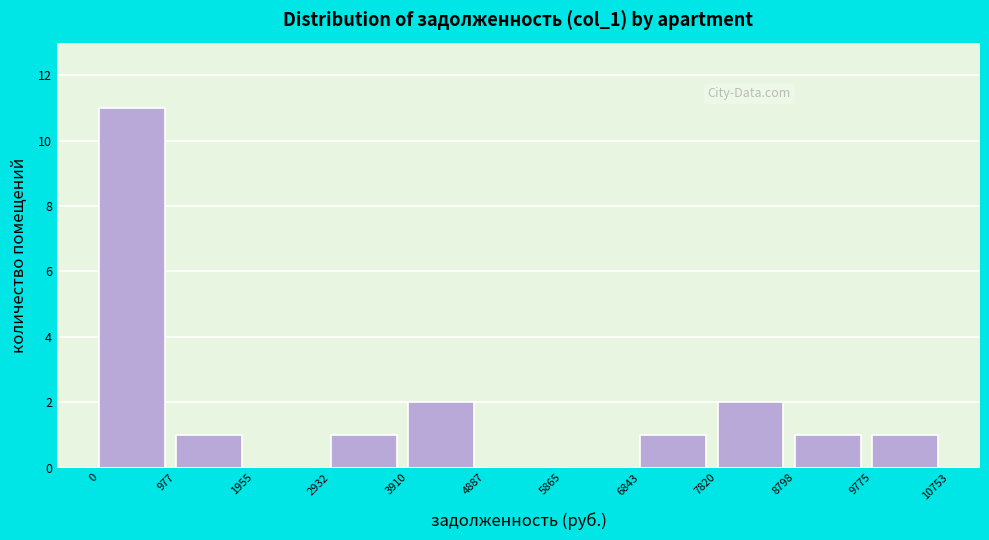

Which range on the x-axis has the tallest bar?

0 to 977